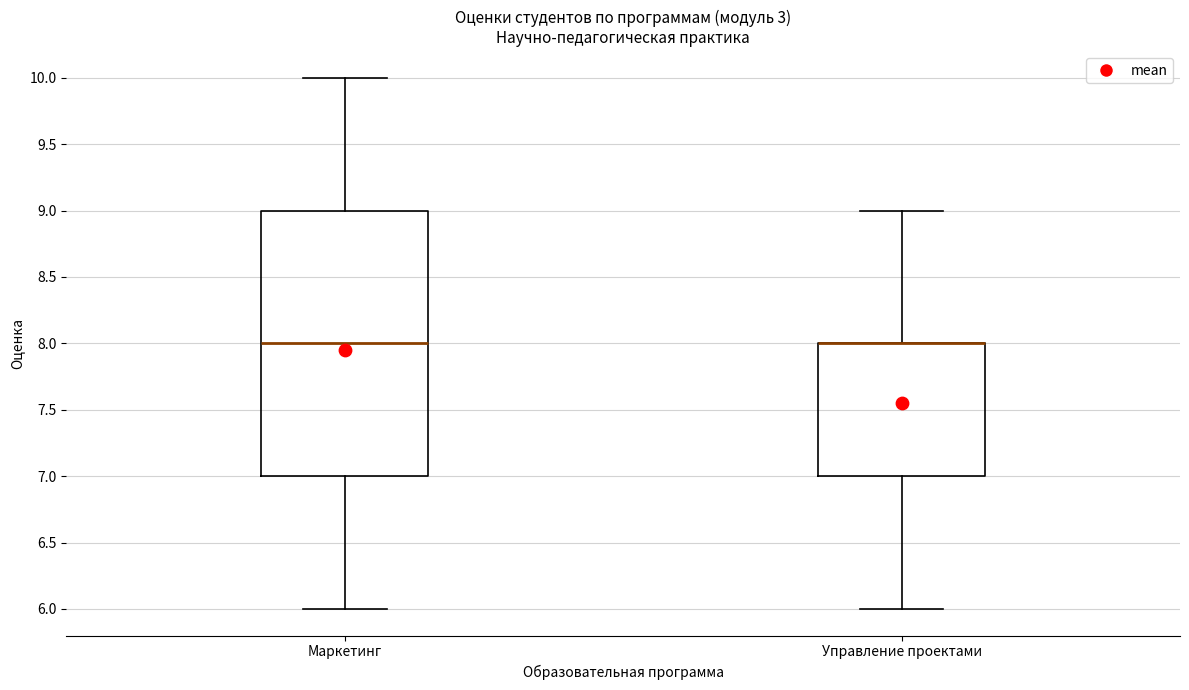

Where does the upper whisker of the box for Маркетинг end on the y-axis? The values are not printed on the chart, so give them approximately, as read against the axis.

10